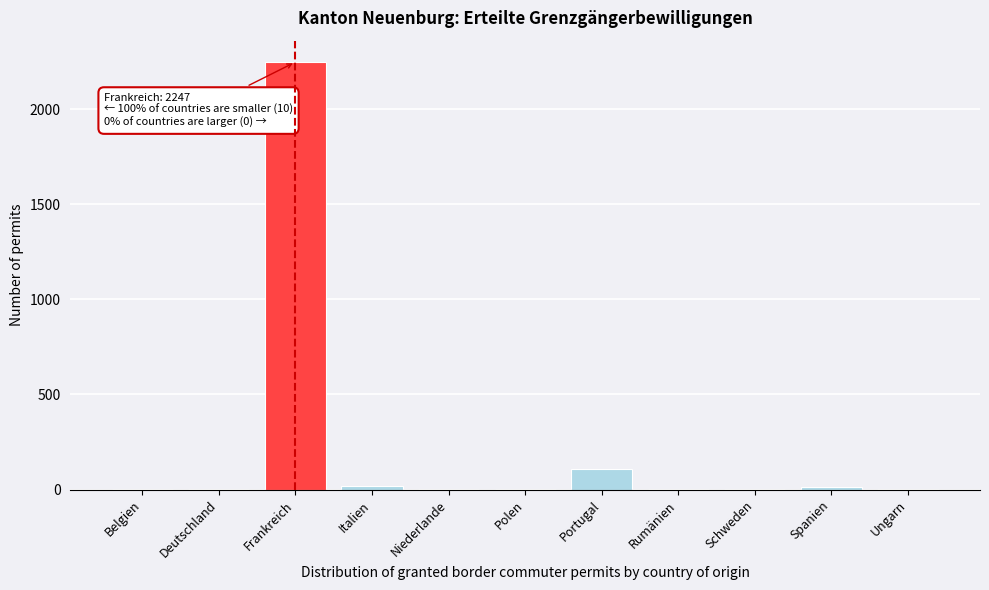

Which has a higher value, Schweden or Frankreich?

Frankreich